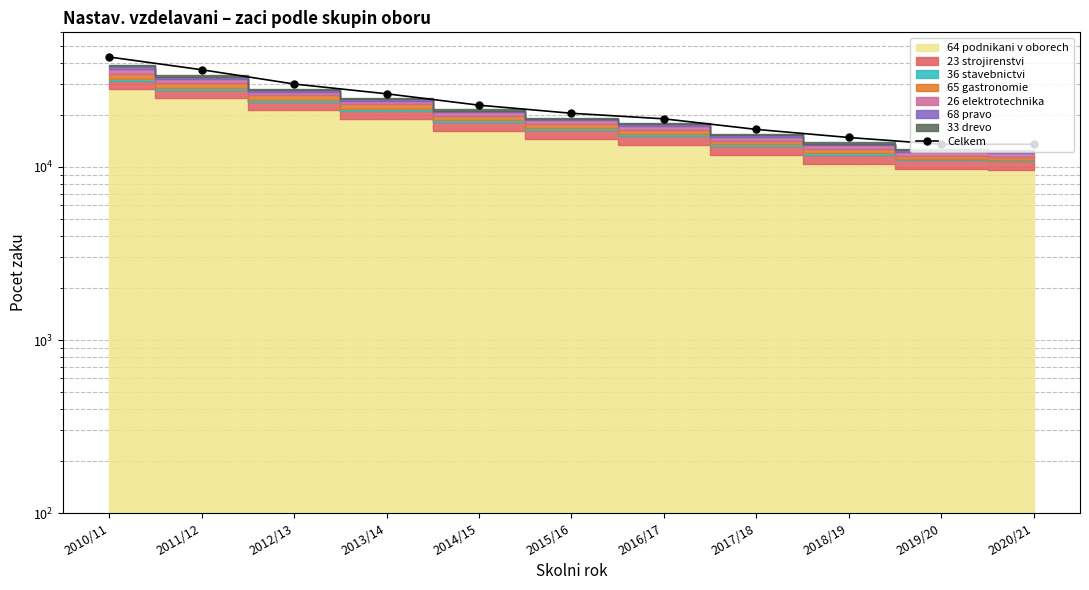

What is the change in value from 2012/13 to 2013/14?

-3683